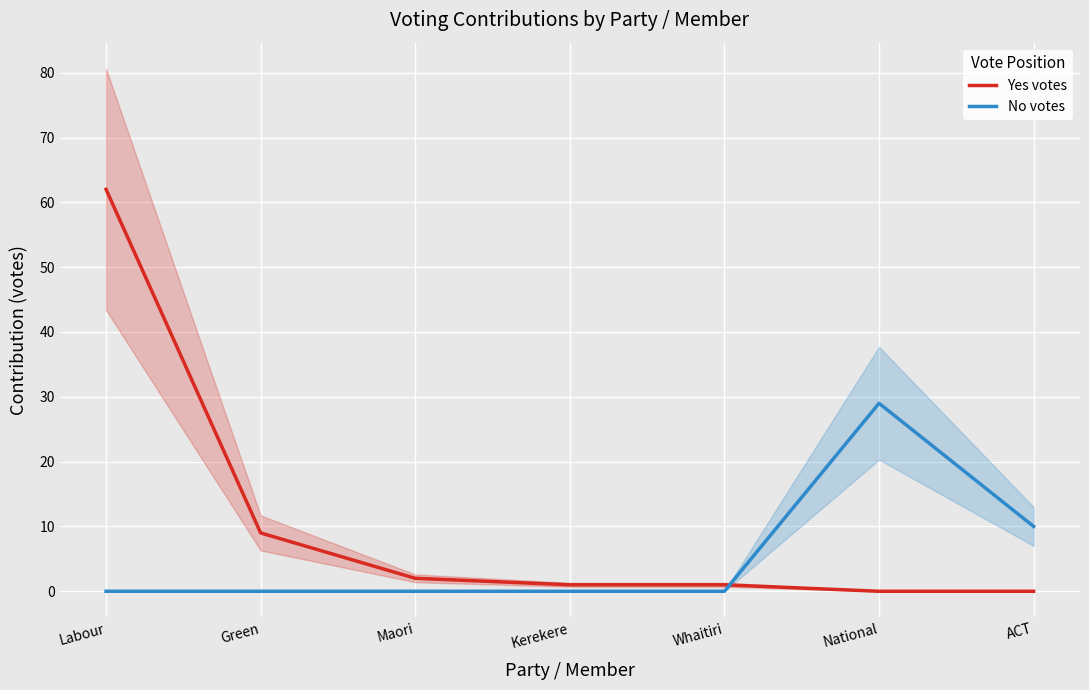

Which series ends up on top after the final intersection of No votes and Yes votes?

No votes